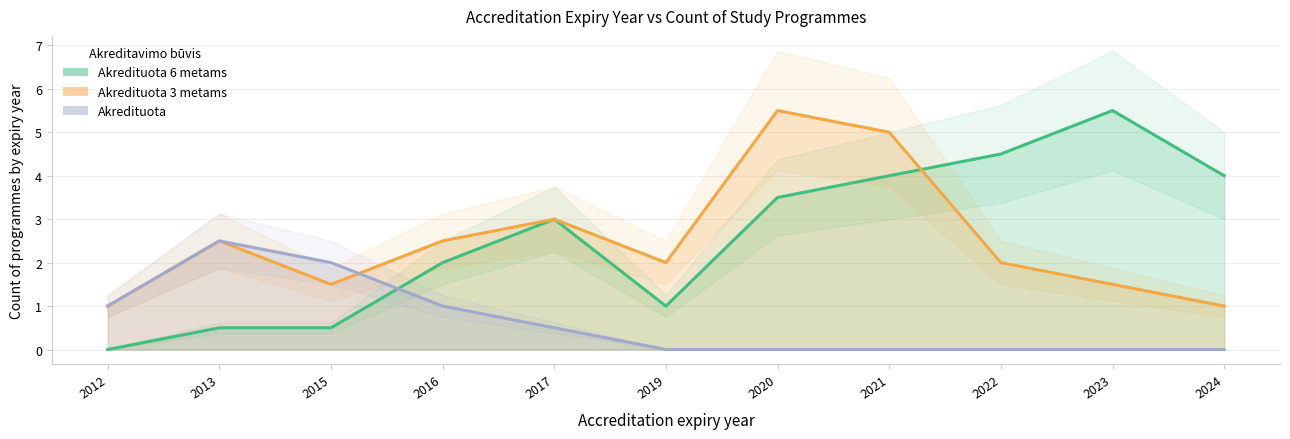

List the series in order of their overall mean, highest first.

Akredituota 6 metams, Akredituota 3 metams, Akredituota